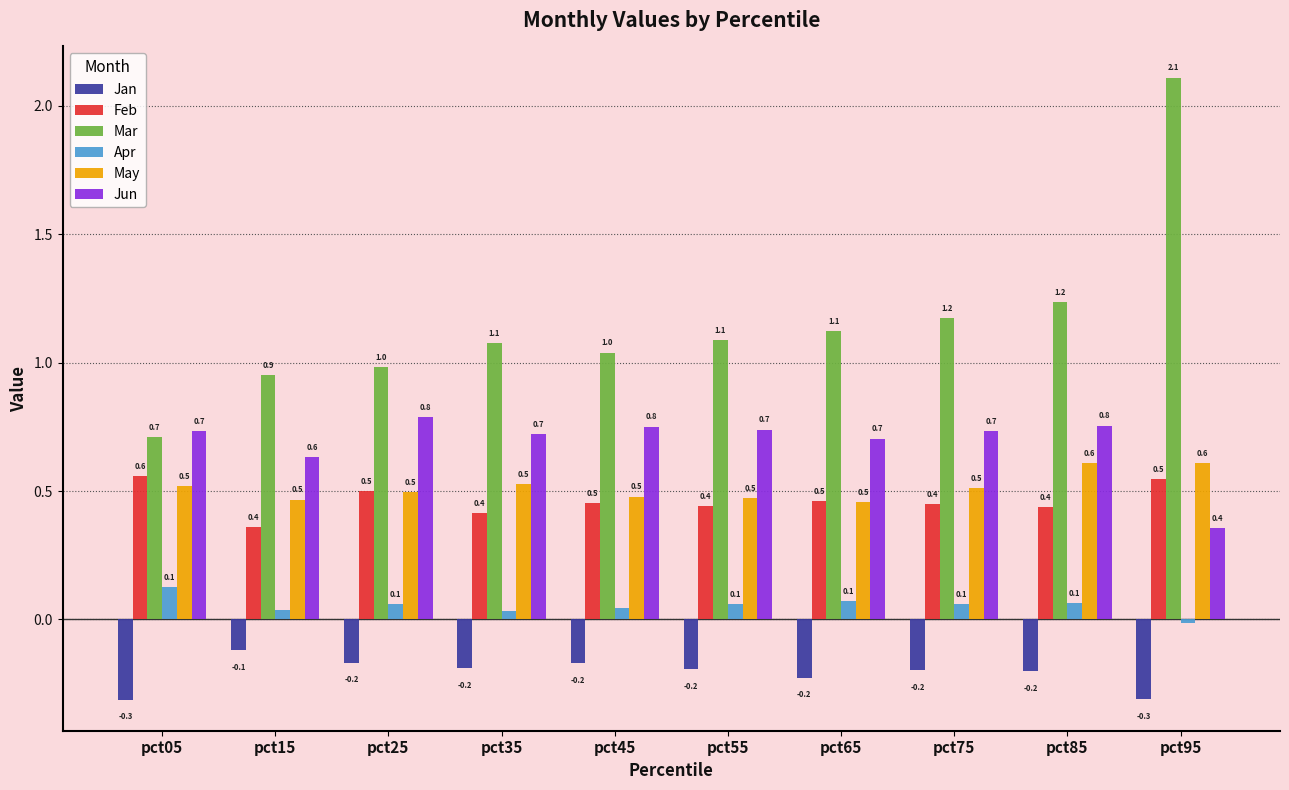

What is the spread (max minus min) of values at pct95?

2.4